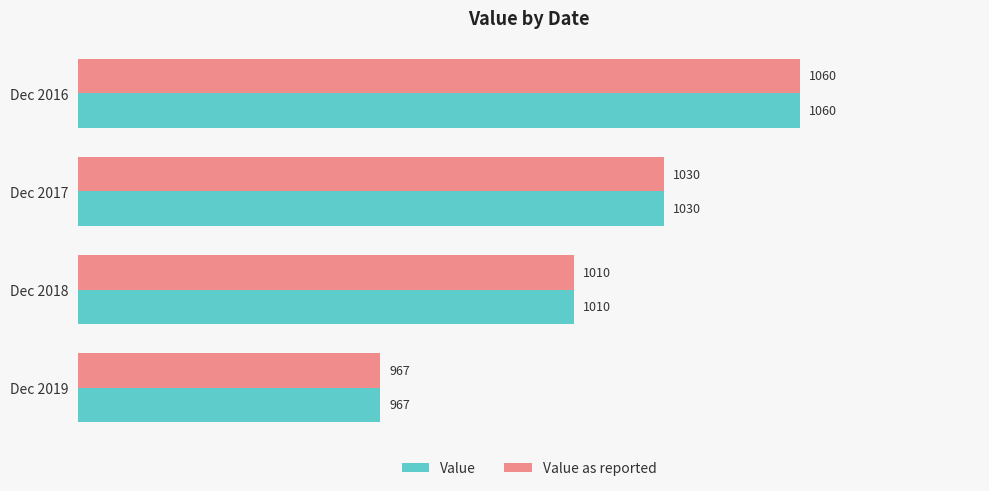

Read the Value as reported value at Dec 2018, to the nearest 5.

1010